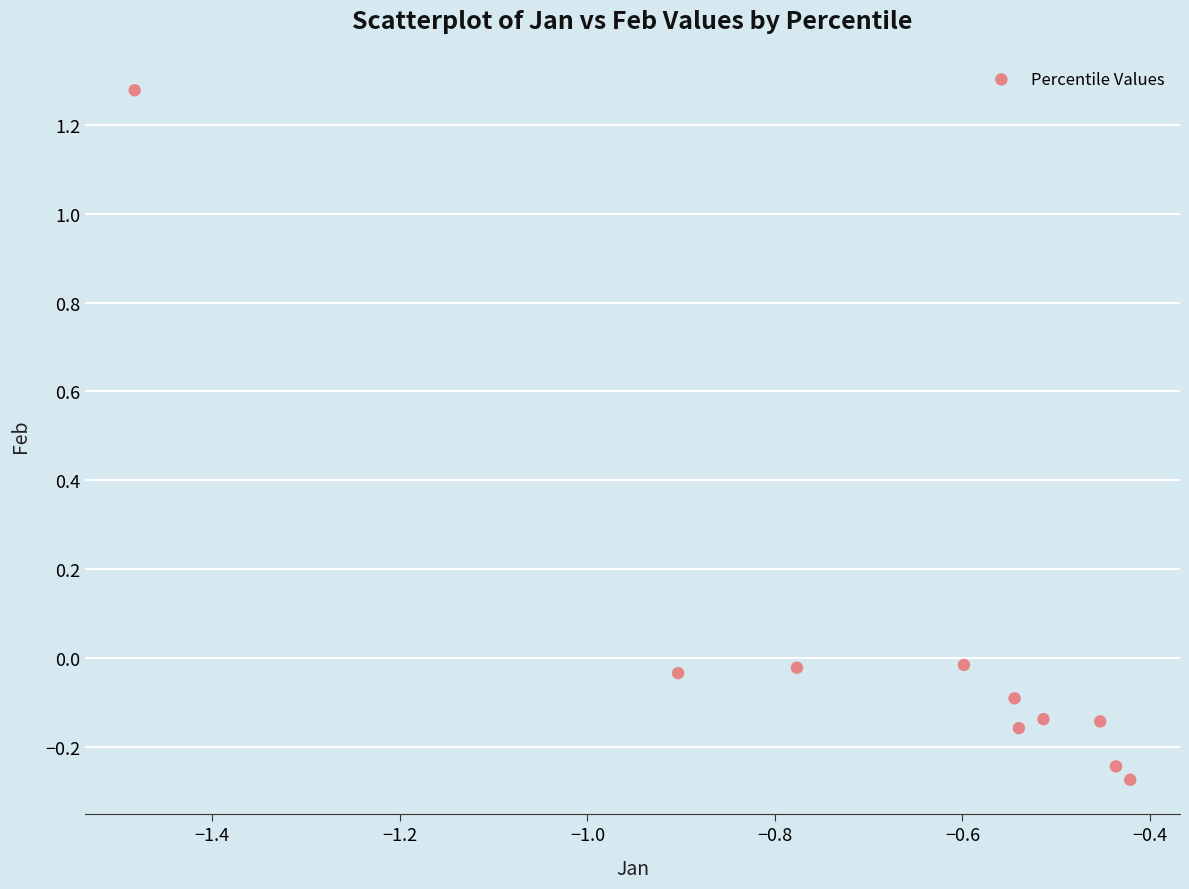

What is the range of Y values (max minus min)?

1.6